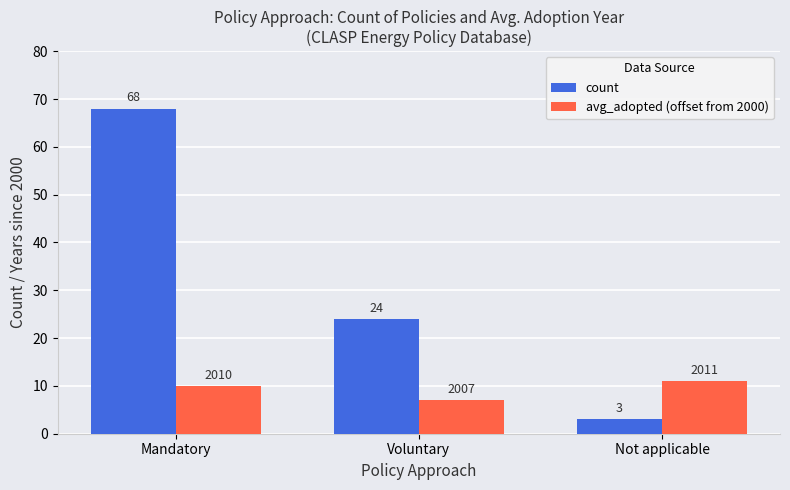

Reading right to left, list all the values displayed in this chart.

count: 3	24	68
avg_adopted (offset from 2000): 11	7	10